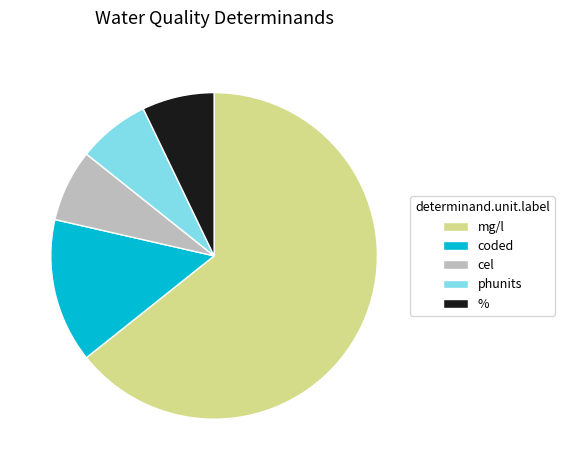

How many segments does this pie chart have?

5